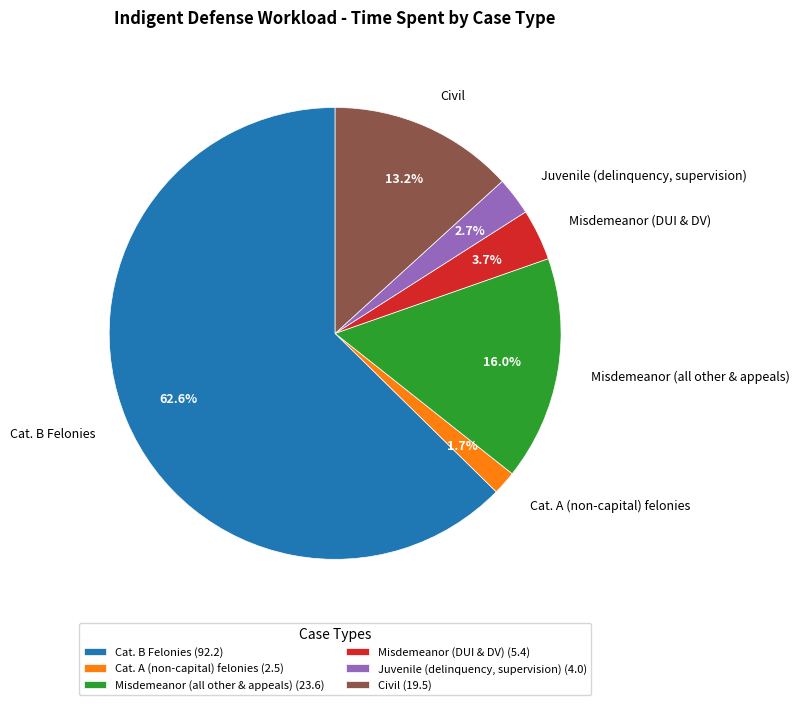

To the nearest percent, what is the difference between the largest and smallest slice percentages?

61%